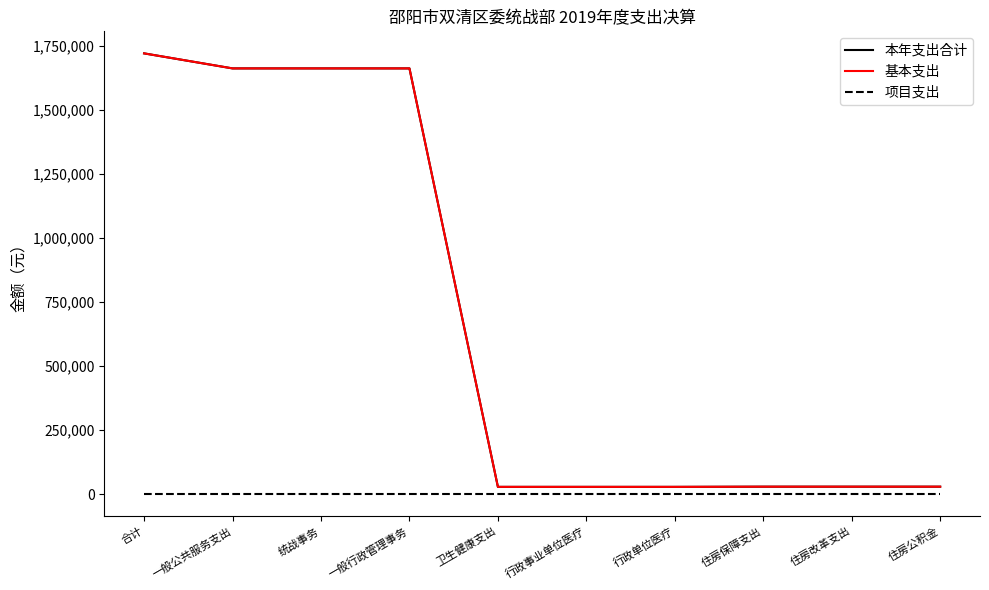

Is this an area chart (filled region under the line)?

No